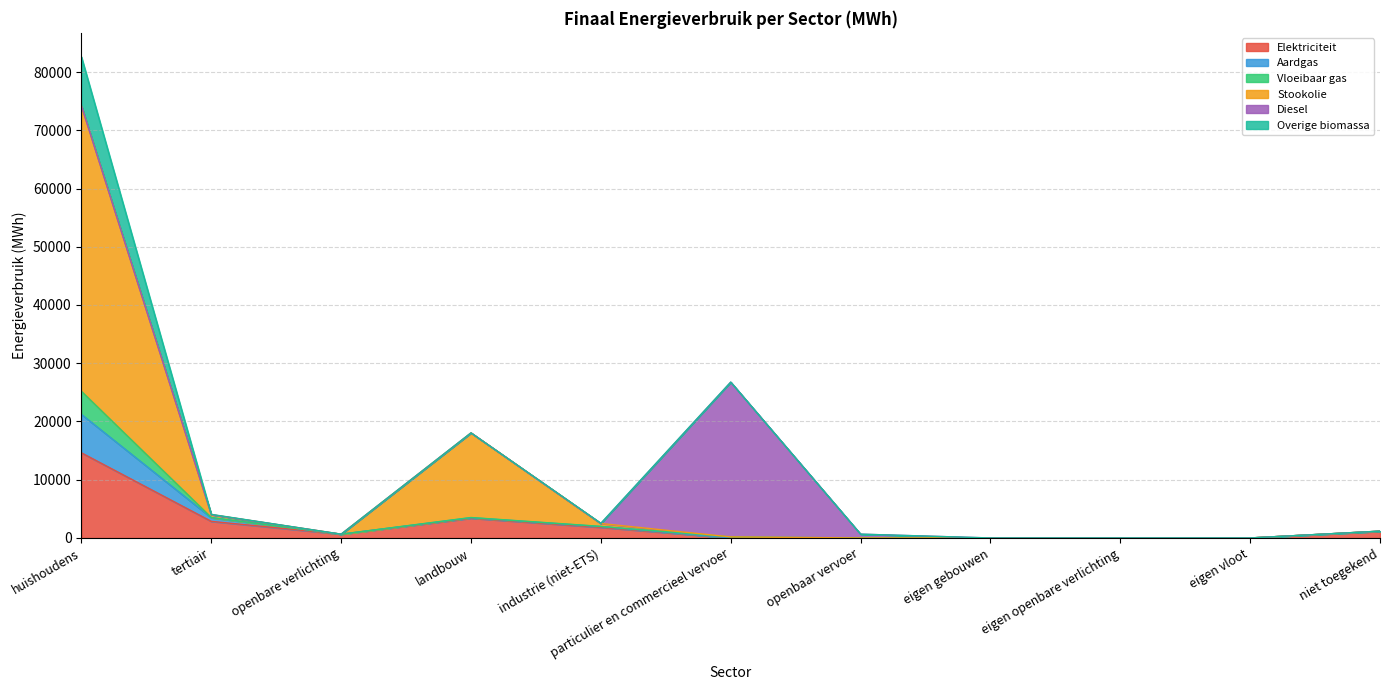

At which label does Stookolie reach its minimum?

openbaar vervoer